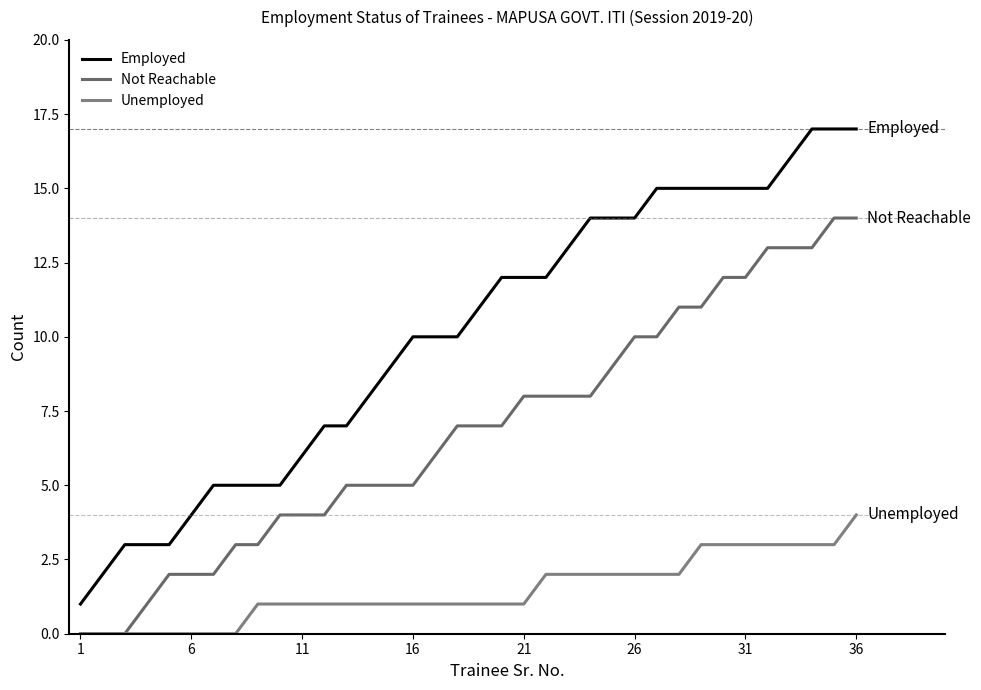

Is this an area chart (filled region under the line)?

No